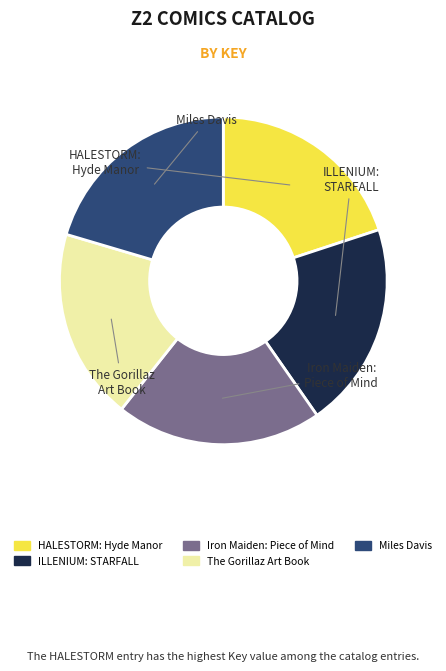

How many slices are in this pie chart?

5